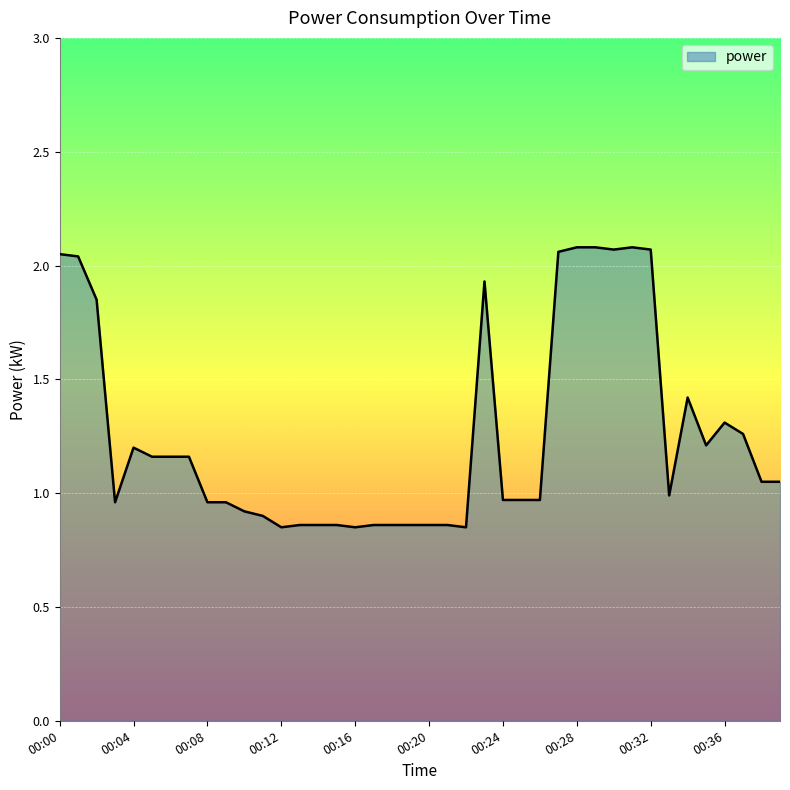

Is this an area chart (filled region under the line)?

Yes